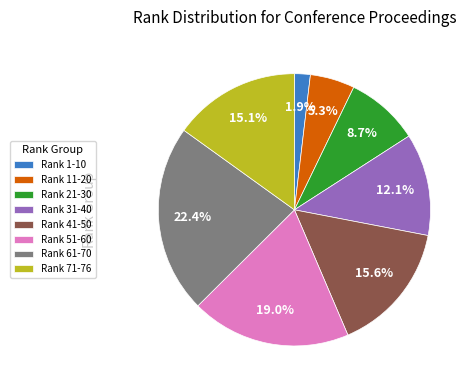

Combined, do Rank 11-20 and Rank 71-76 account for over 50%?

No